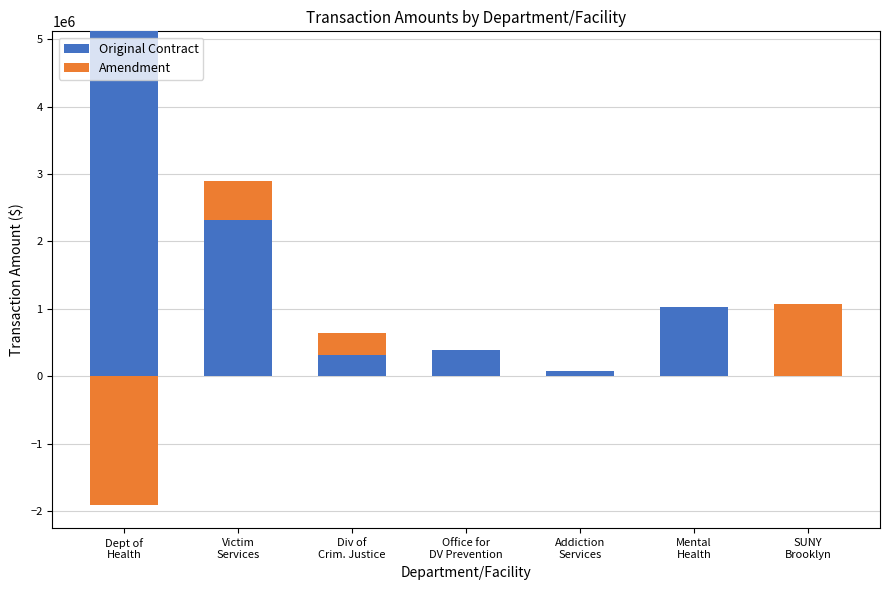

How many groups of bars are there?

7